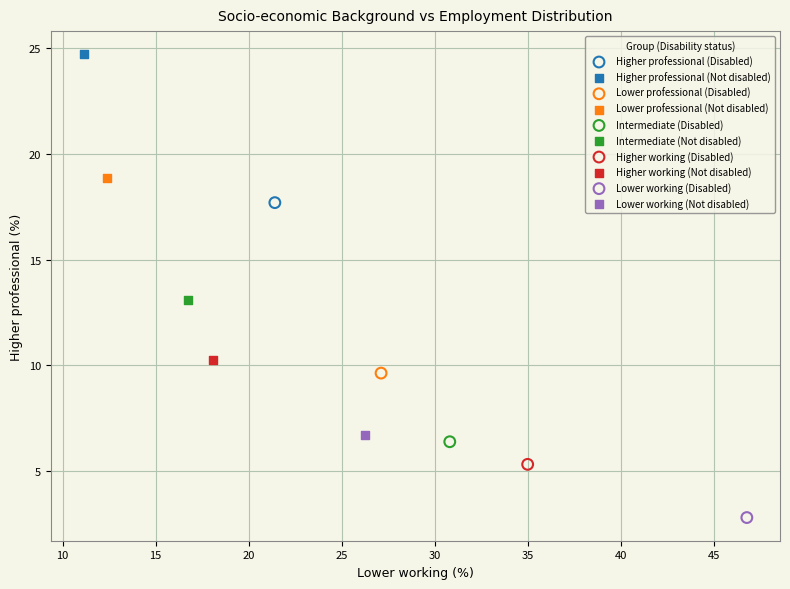

Which series reaches the maximum Y coordinate?

Higher professional (Not disabled)